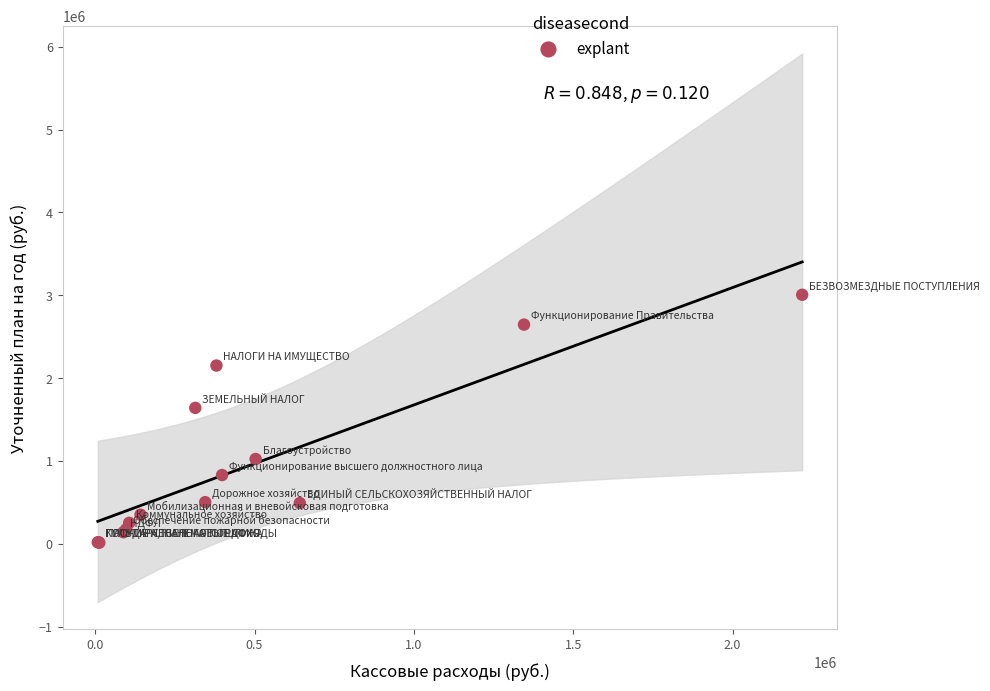

What Y value in the scatter plot is closest to 1510951?

1642000.0